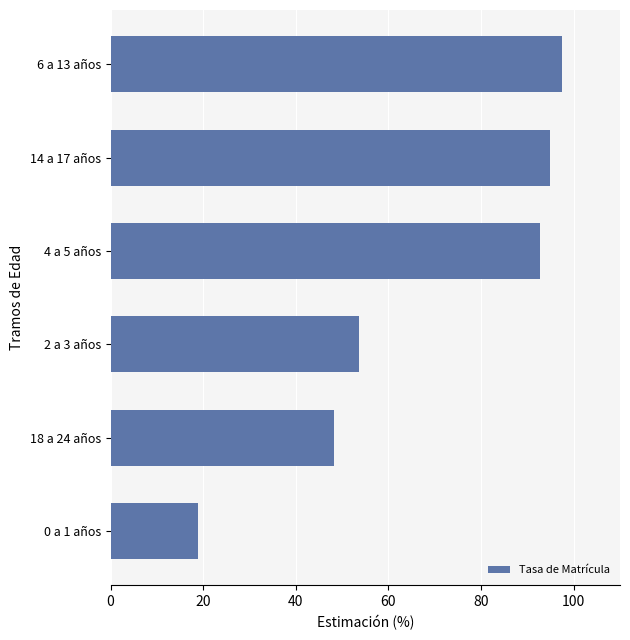

Count the number of categories in the chart.

6